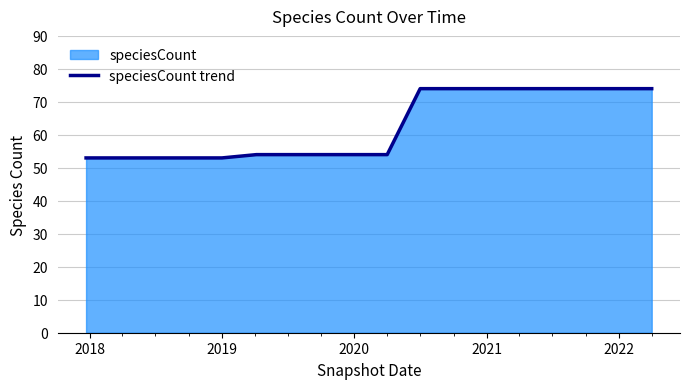

True or false: the data has more than 2 interior local peaks.

False